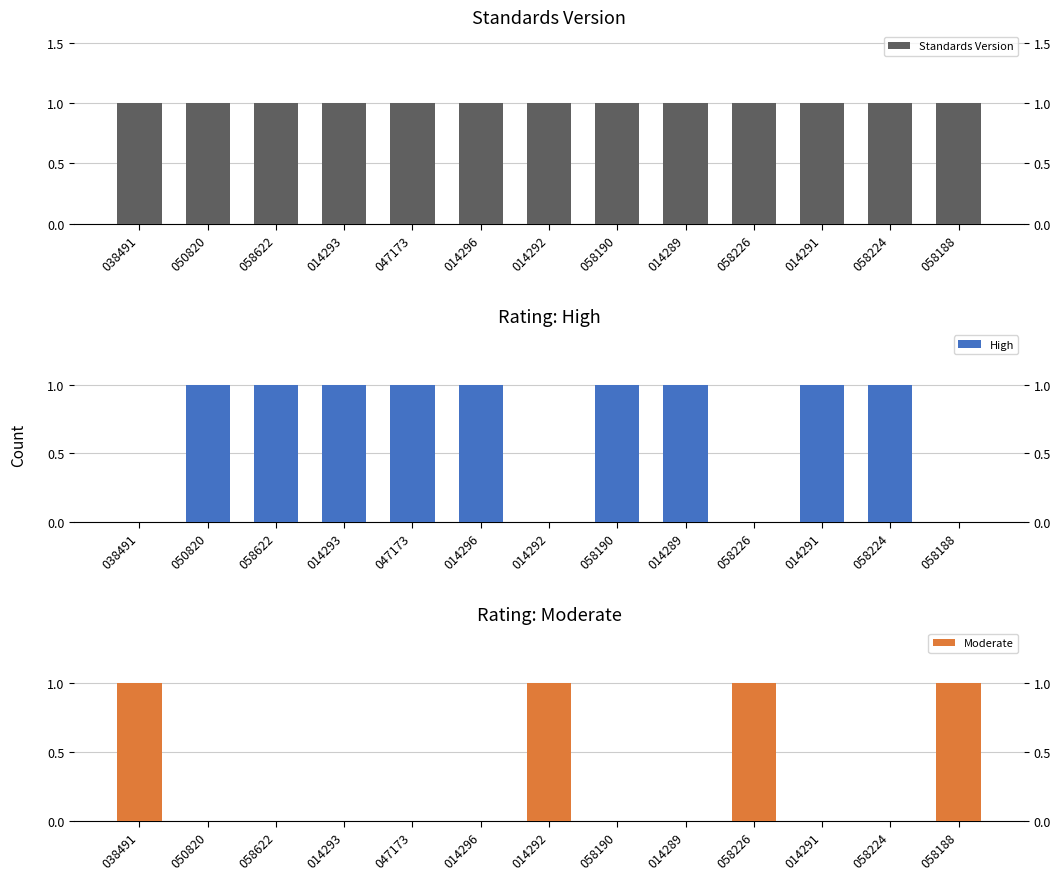

Which series has the largest range (max minus min)?

High